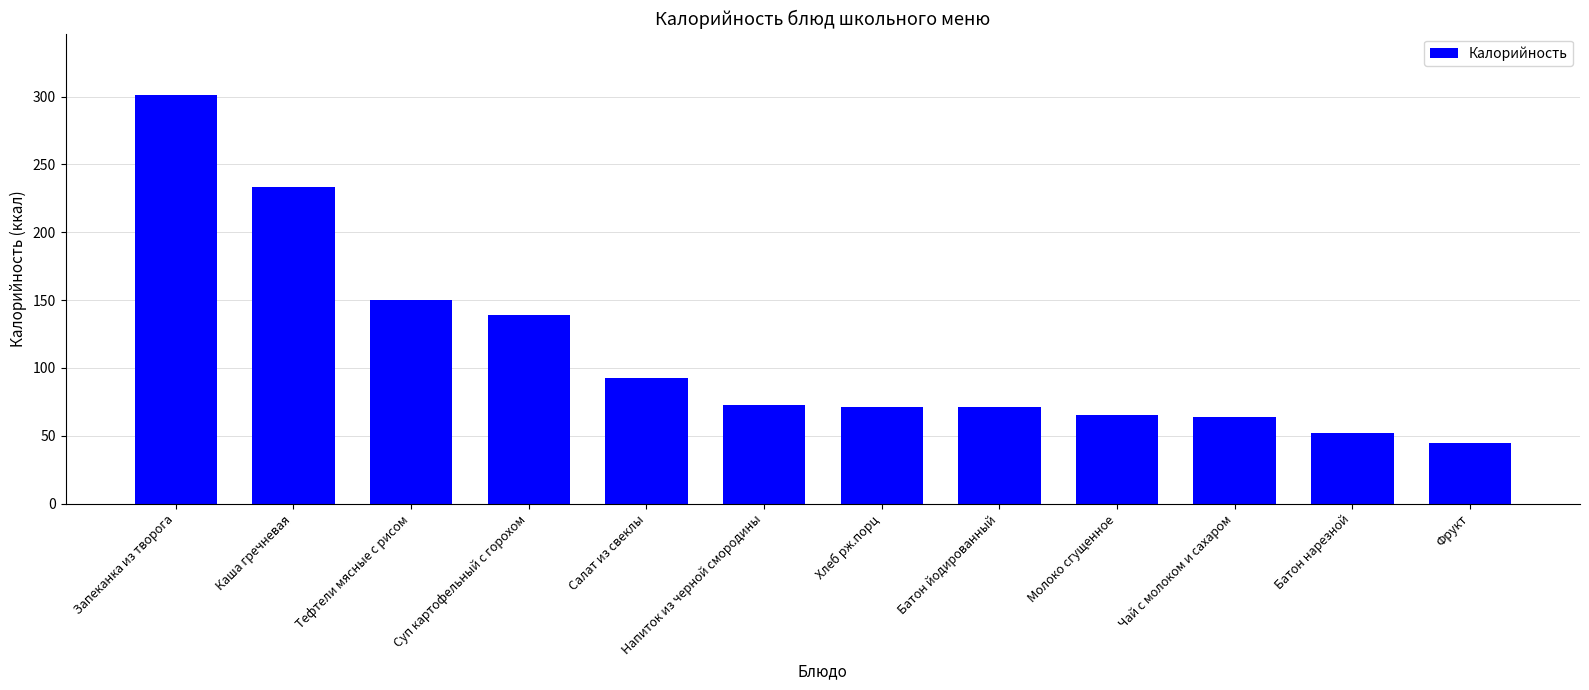

What is the average value?

113.2